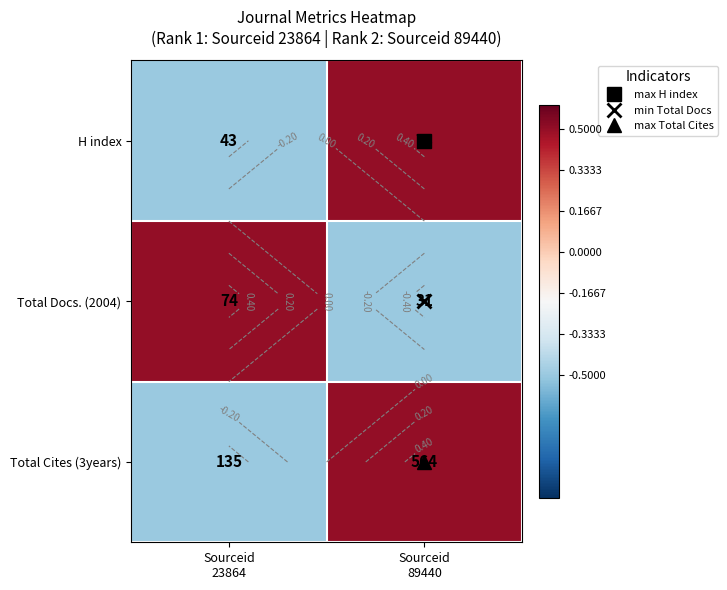

How many distinct data groups are displayed?

3